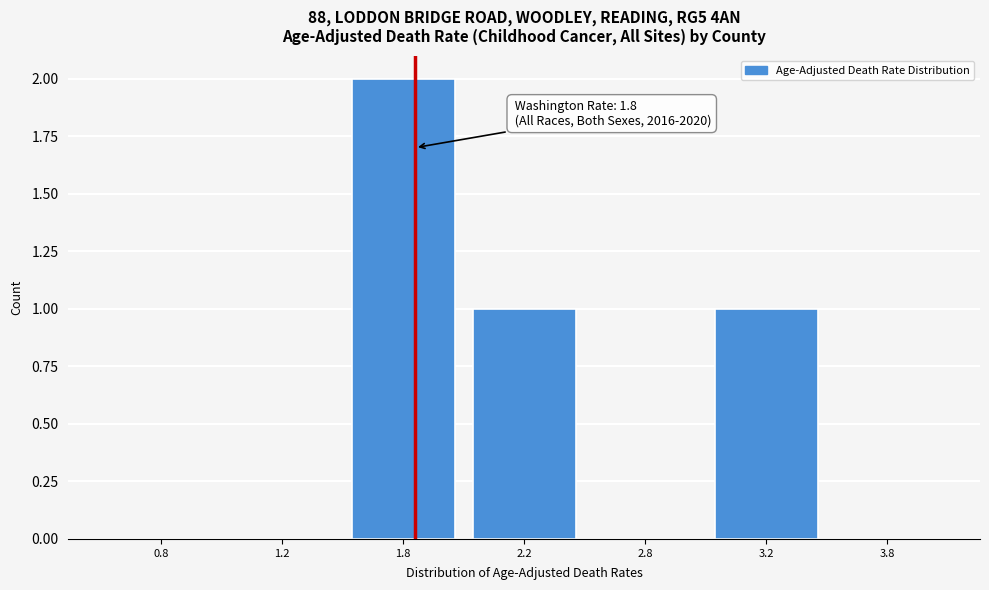

Reading left to right, transcribe all the data shown in this chart.

0.8=0	1.2=0	1.8=2	2.2=1	2.8=0	3.2=1	3.8=0